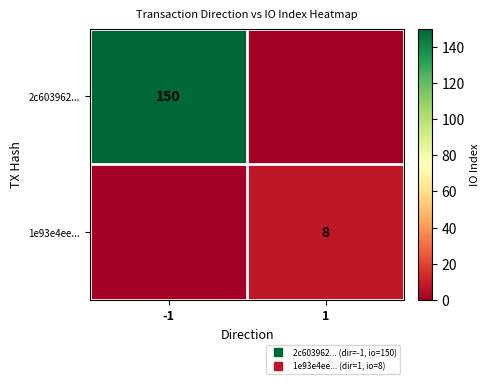

Rank the series at 1 from highest to lowest value.

1e93e4ee..., 2c603962...